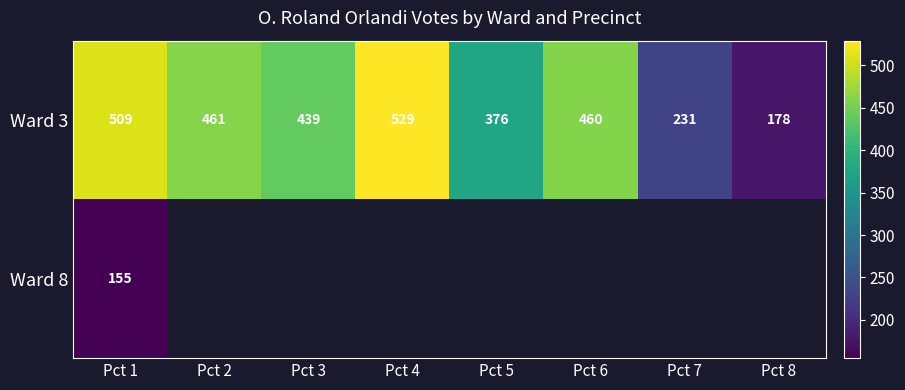

What is the maximum value shown in the chart?

529.0